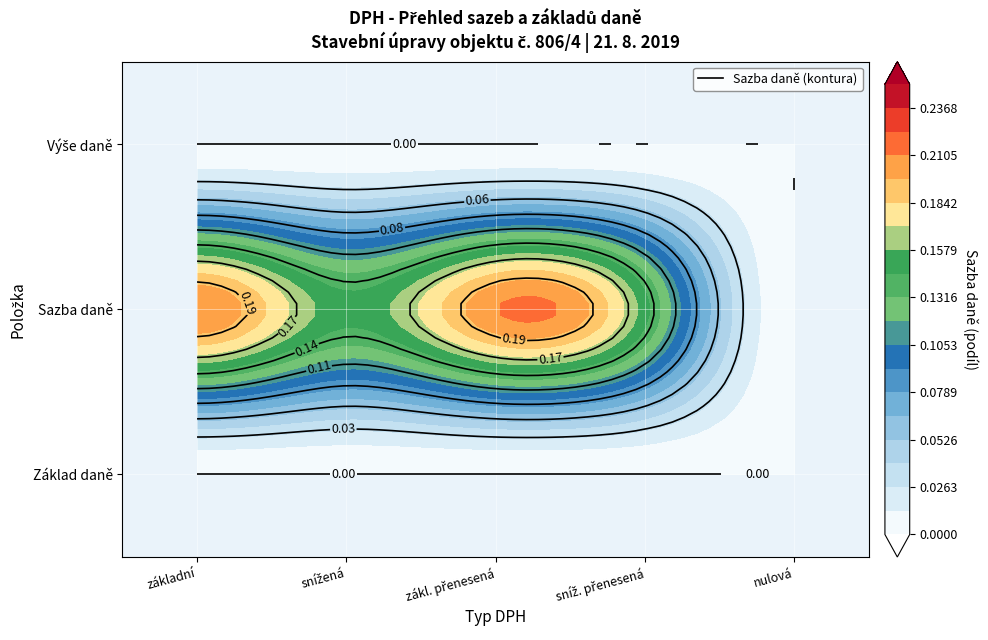

What is the sum of all základní values?

0.2